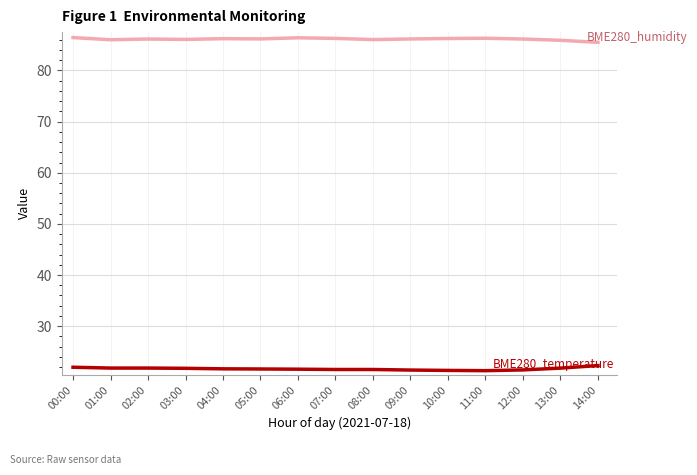

What is the difference between the highest and lowest values at 02:00?

64.3